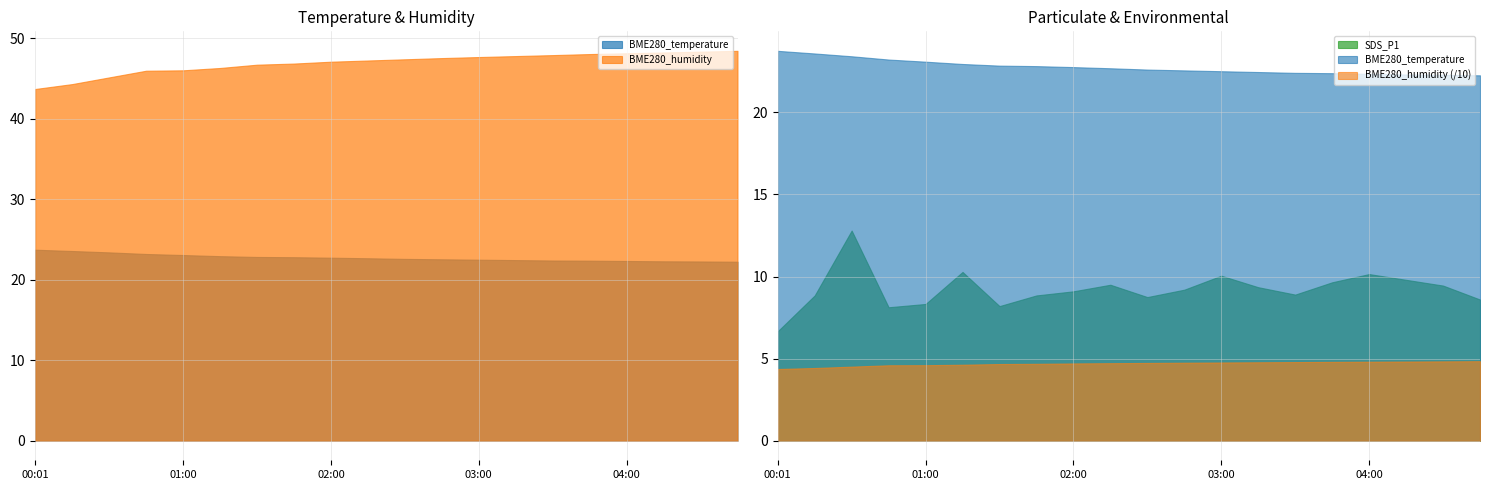

Rank the categories by BME280_temperature value from lowest to highest.

04:45, 04:30, 04:15, 04:00, 03:45, 03:30, 03:15, 03:00, 02:45, 02:30, 02:15, 02:00, 01:45, 01:30, 01:15, 01:00, 00:45, 00:30, 00:15, 00:01